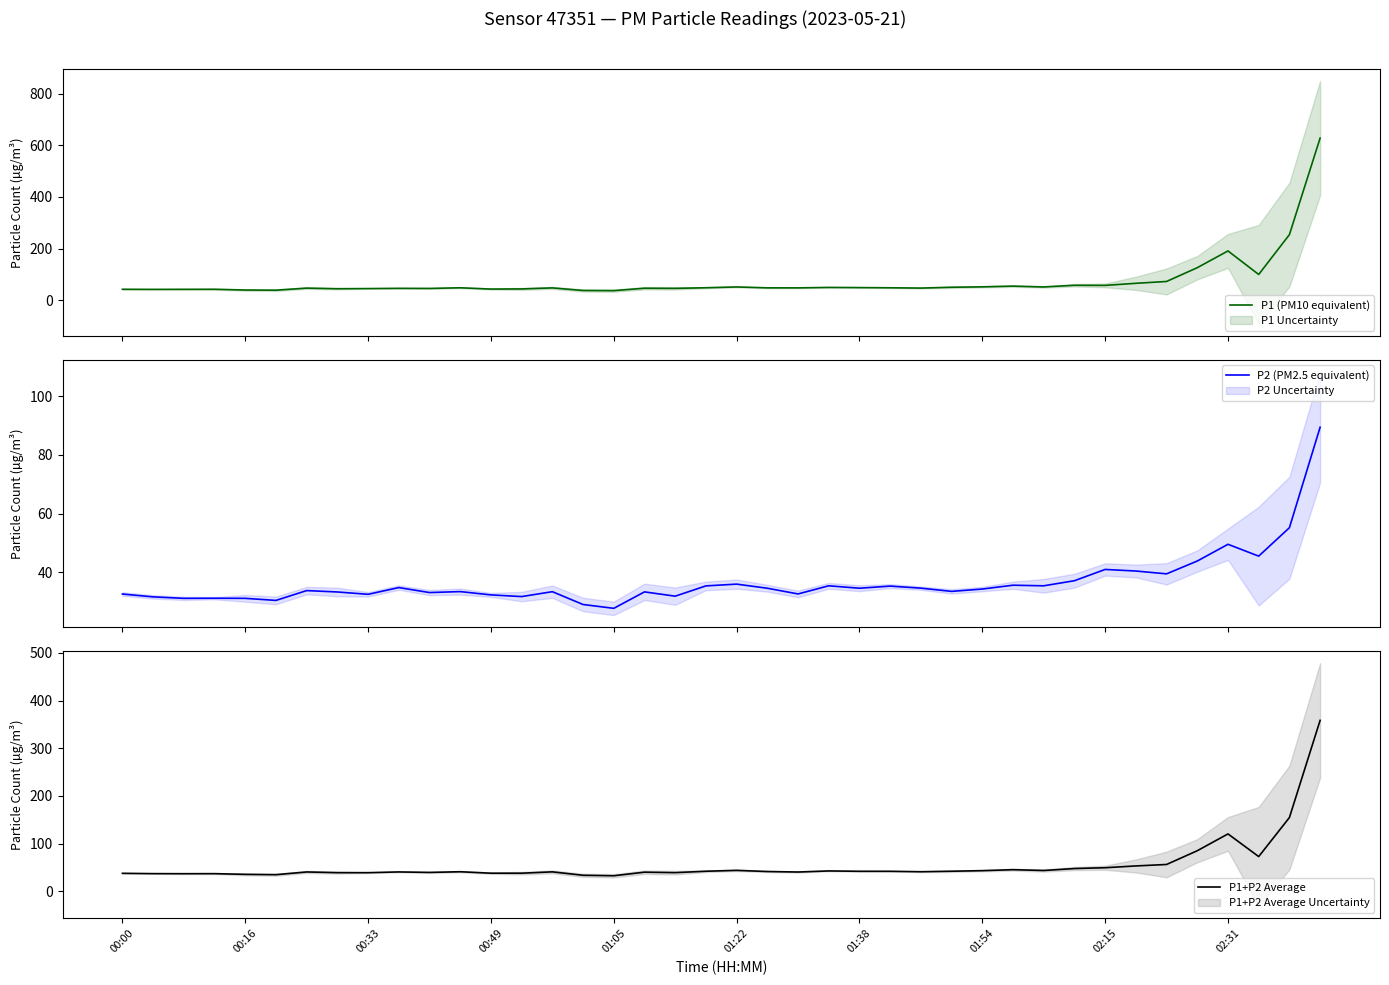

Is it true that P1+P2 Average equals 41.0 at 11?

True